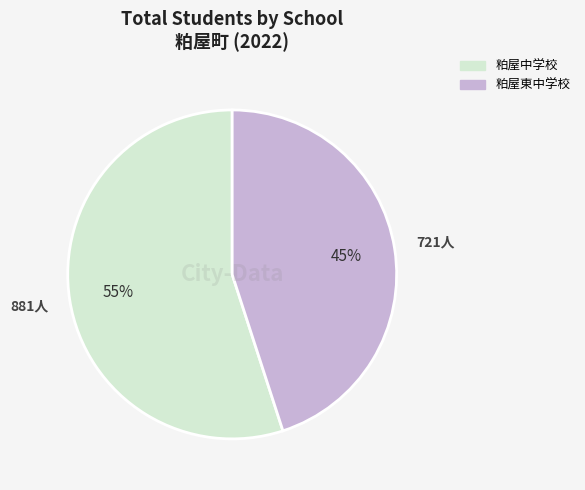

Is the sum of 粕屋中学校 and 粕屋東中学校 greater than half?

Yes